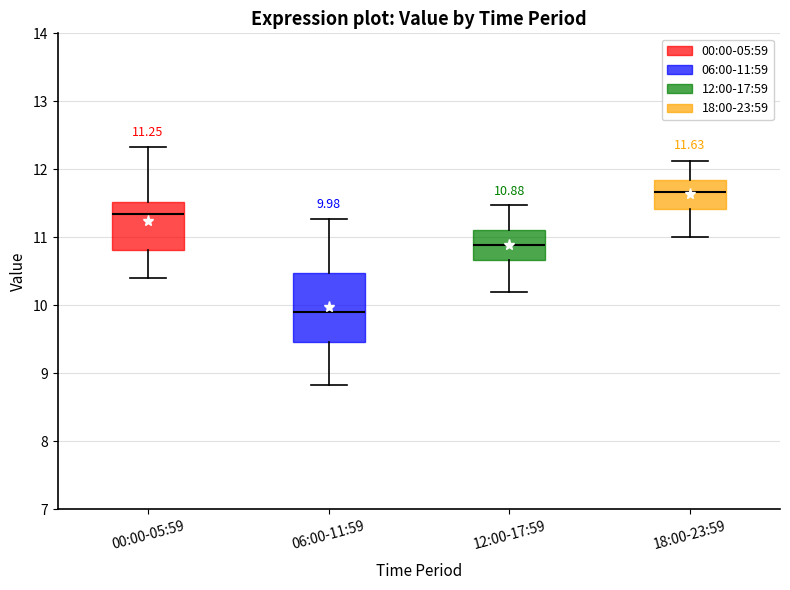

Comparing the boxes themselves (not the whiskers), which one is the tallest?

06:00-11:59